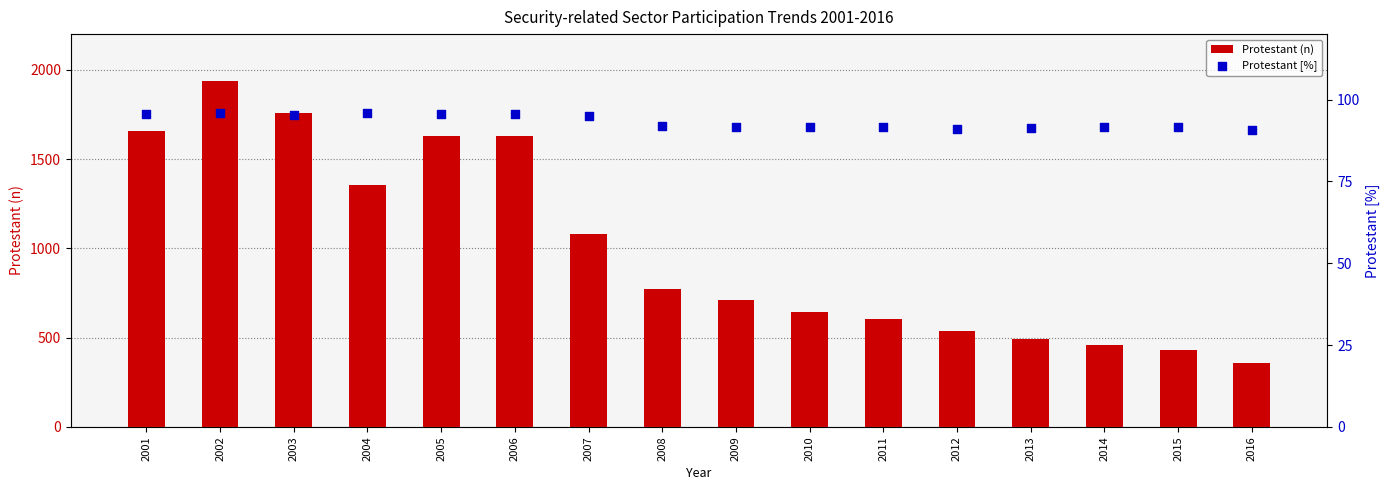

At which category is the sum across all series the highest?

2002